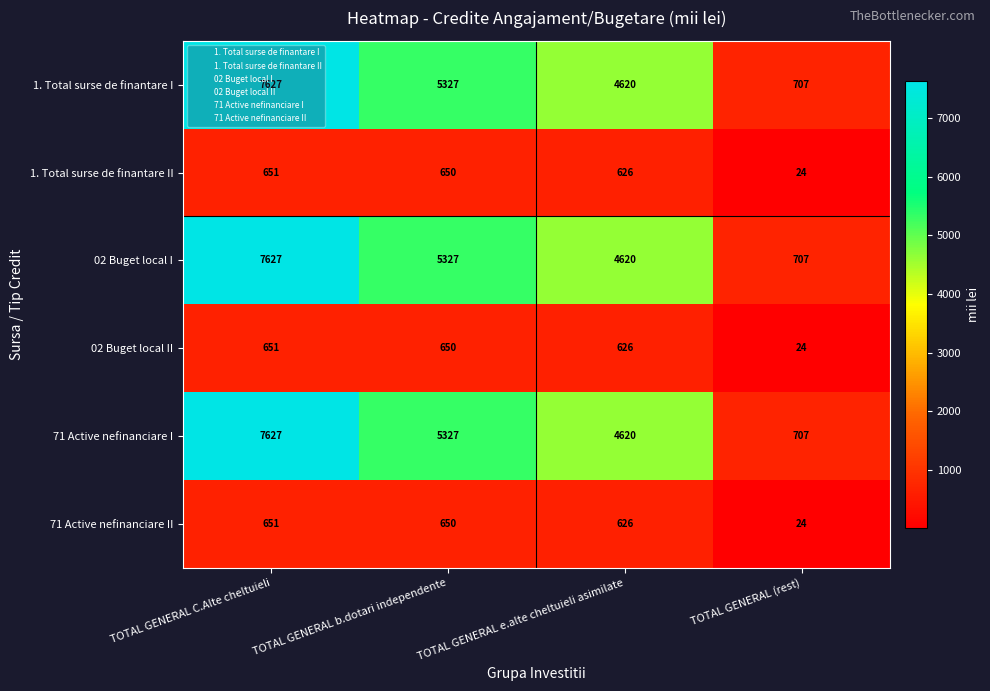

At which category does the chart reach its peak across all series?

TOTAL GENERAL C.Alte cheltuieli